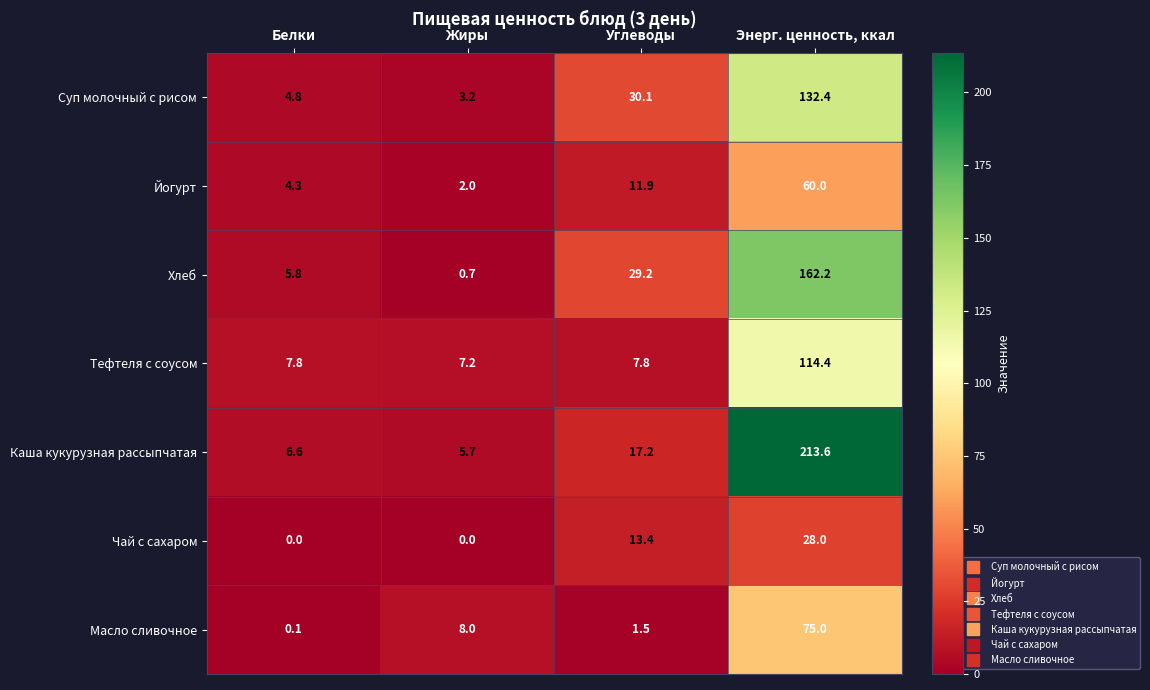

What is the difference between the second highest and minimum values in the Масло сливочное series?

7.9